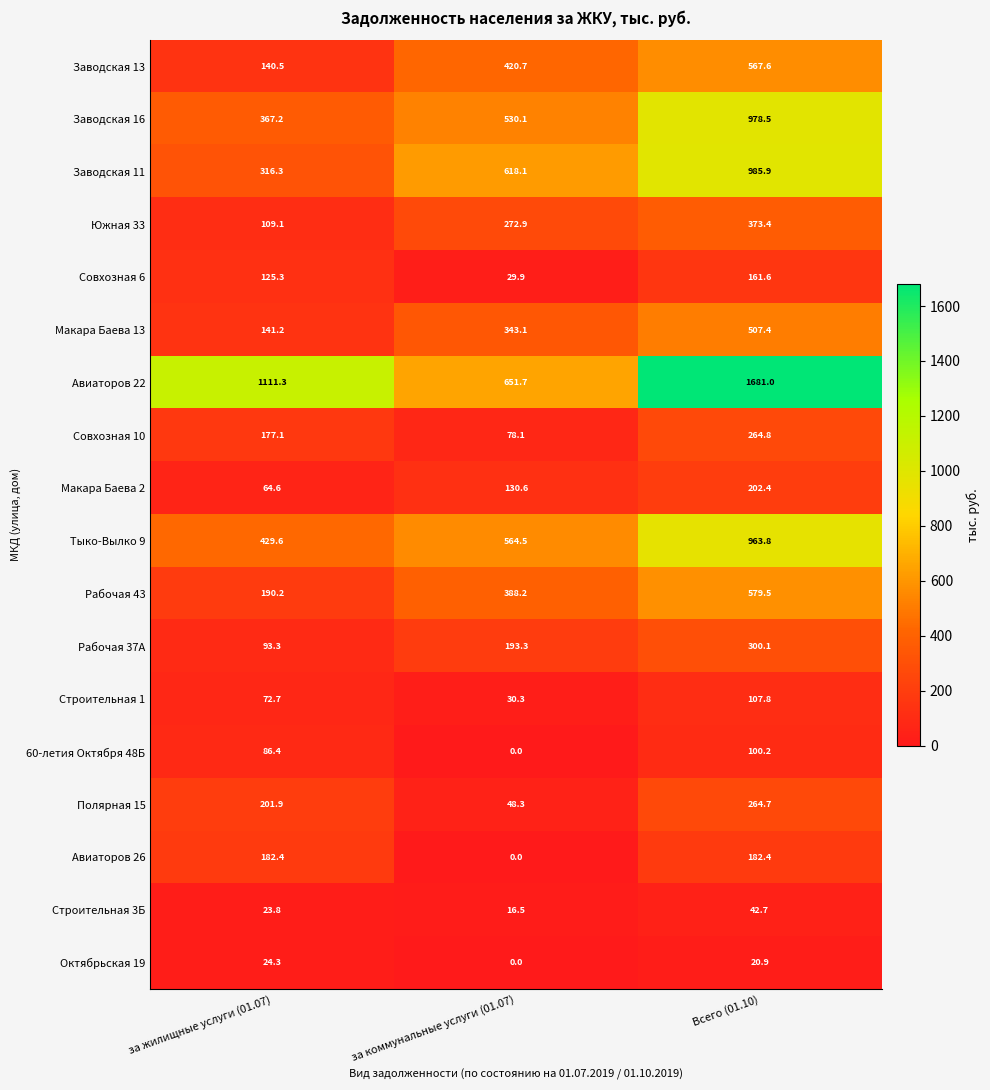

What is the maximum value shown in the chart?

1681.0